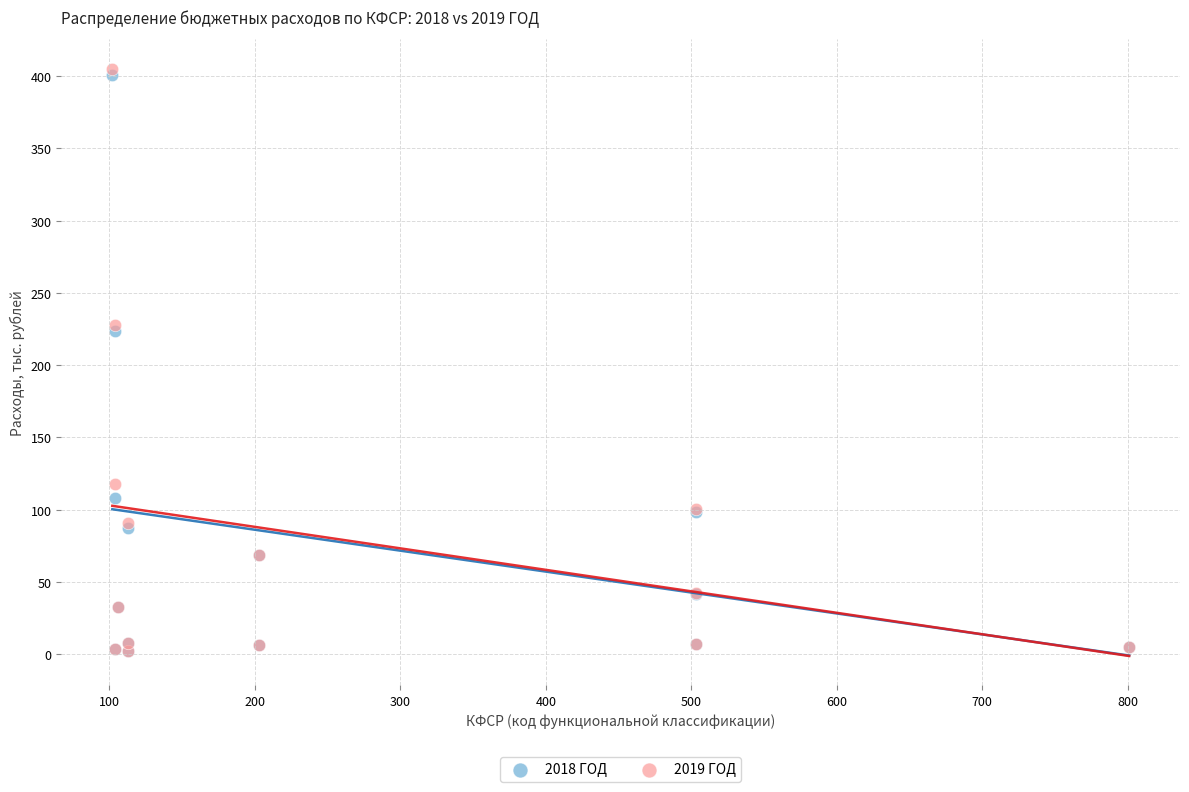

What are all the series names shown in the legend?

2018 ГОД, 2019 ГОД